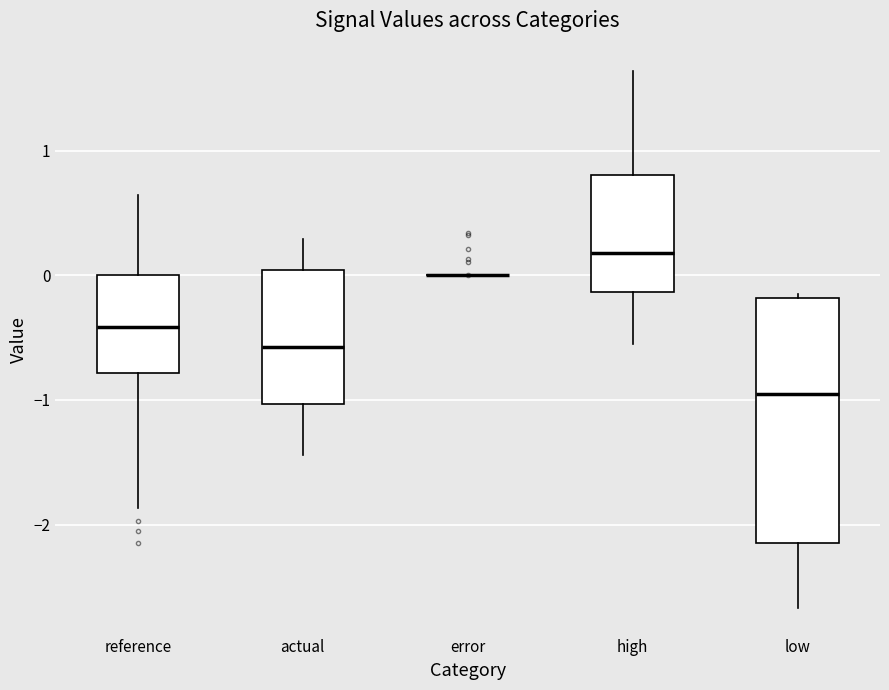

Which box is the tallest, from its lower edge to its upper edge?

low